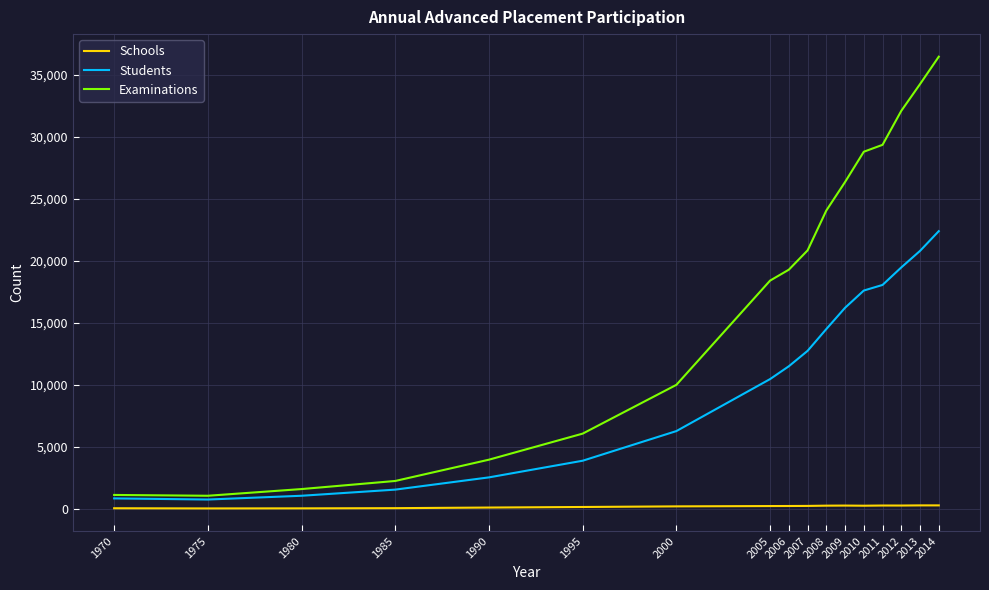

Between 1990 and 2010, which series saw the biggest shift?

Examinations